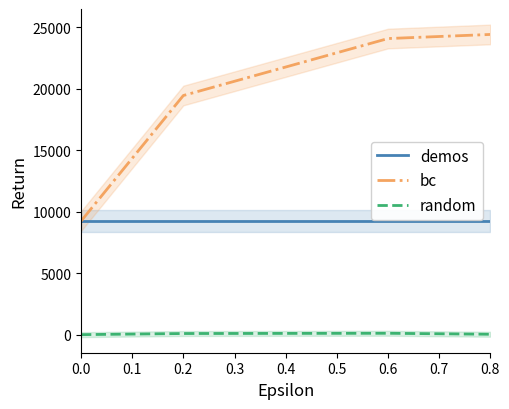

True or false: bc has a value of 9229.0 at 0.0.

True